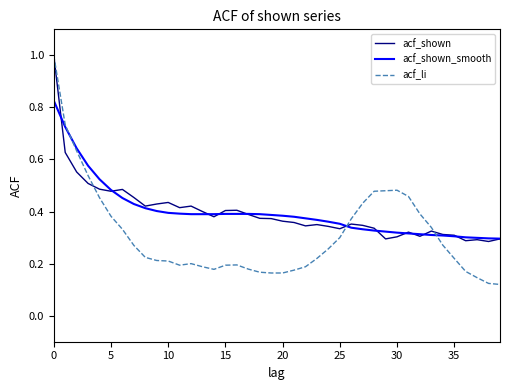

What is the maximum value for acf_li?

1.0